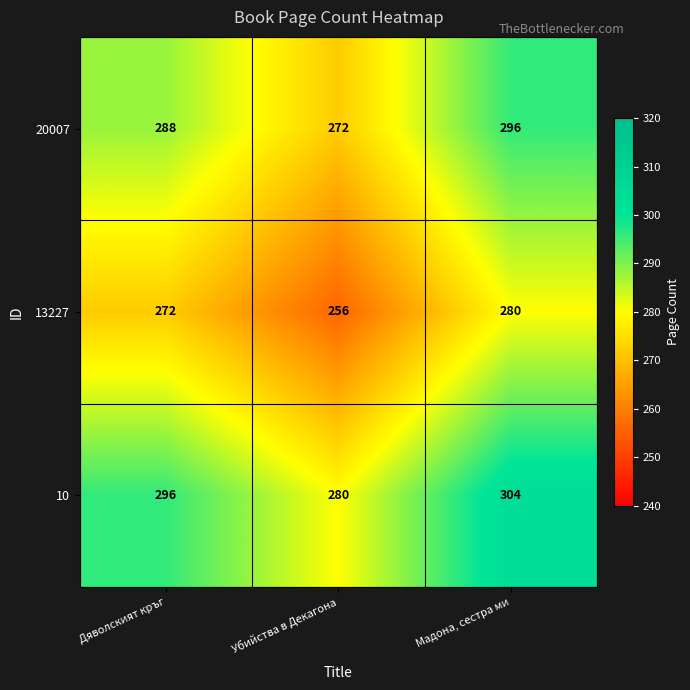

Is it true that 20007 equals 296 at Мадона, сестра ми?

True